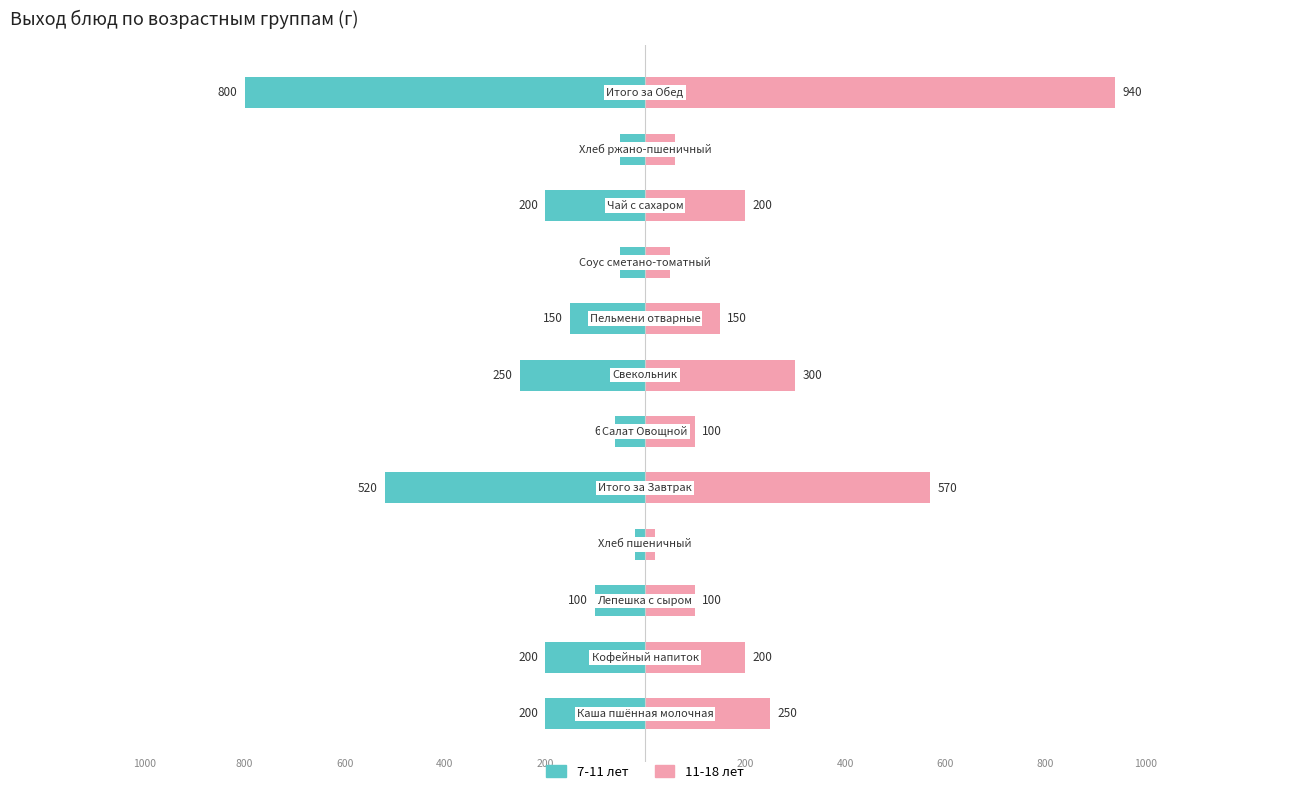

Rank the series by their average value, from lowest to highest.

7-11 лет, 11-18 лет